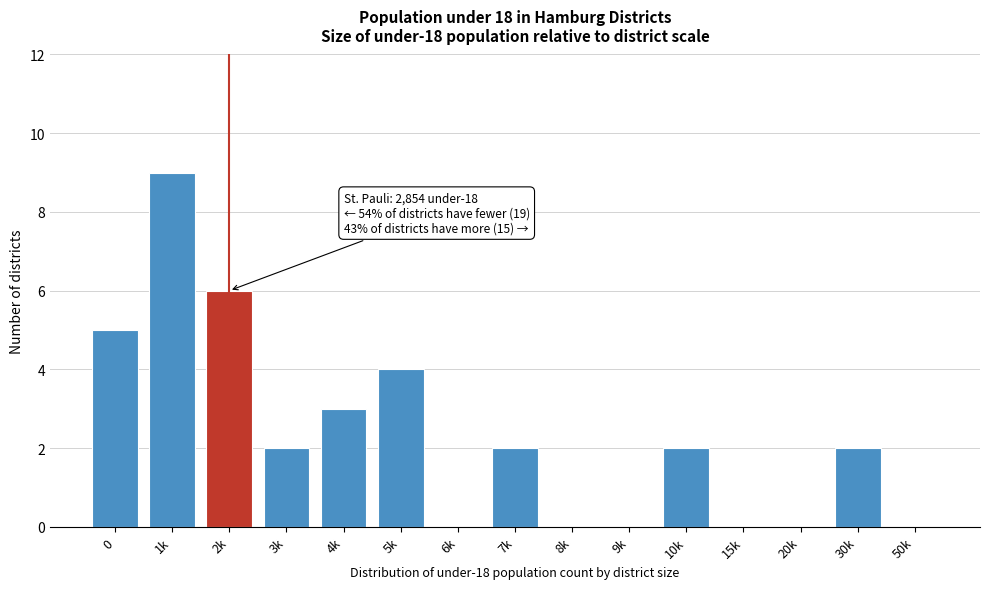

Reading left to right, extract all data points from this chart.

0=5	1k=9	2k=6	3k=2	4k=3	5k=4	6k=0	7k=2	8k=0	9k=0	10k=2	15k=0	20k=0	30k=2	50k=0